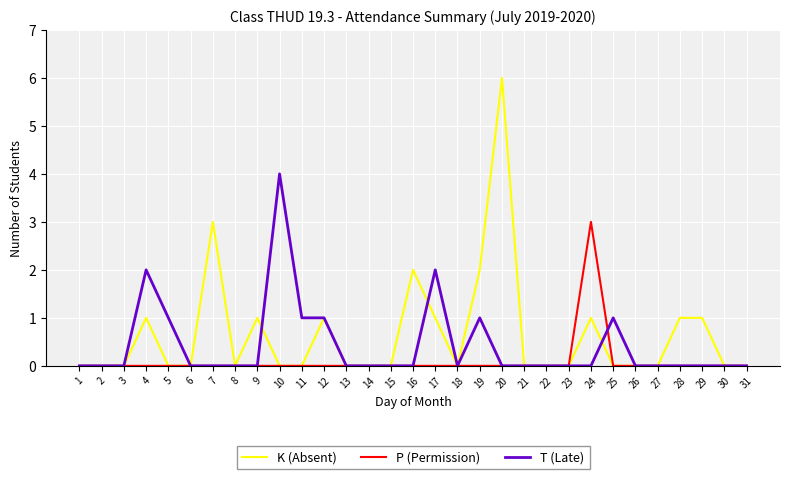

True or false: P (Permission) has a value of 2 at 7.

False